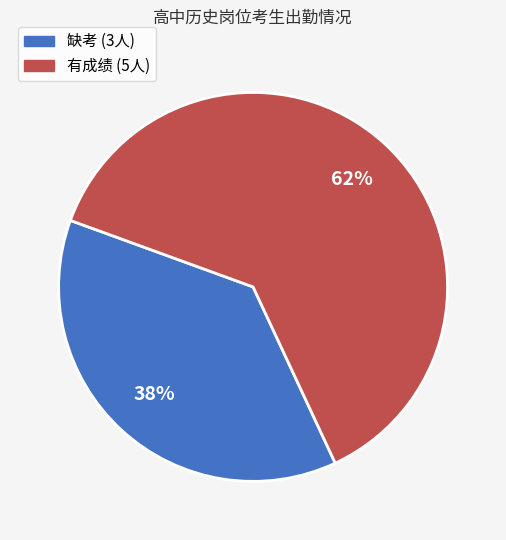

What is the ratio of the value at 缺考 (3人) to the value at 有成绩 (5人)?

0.6